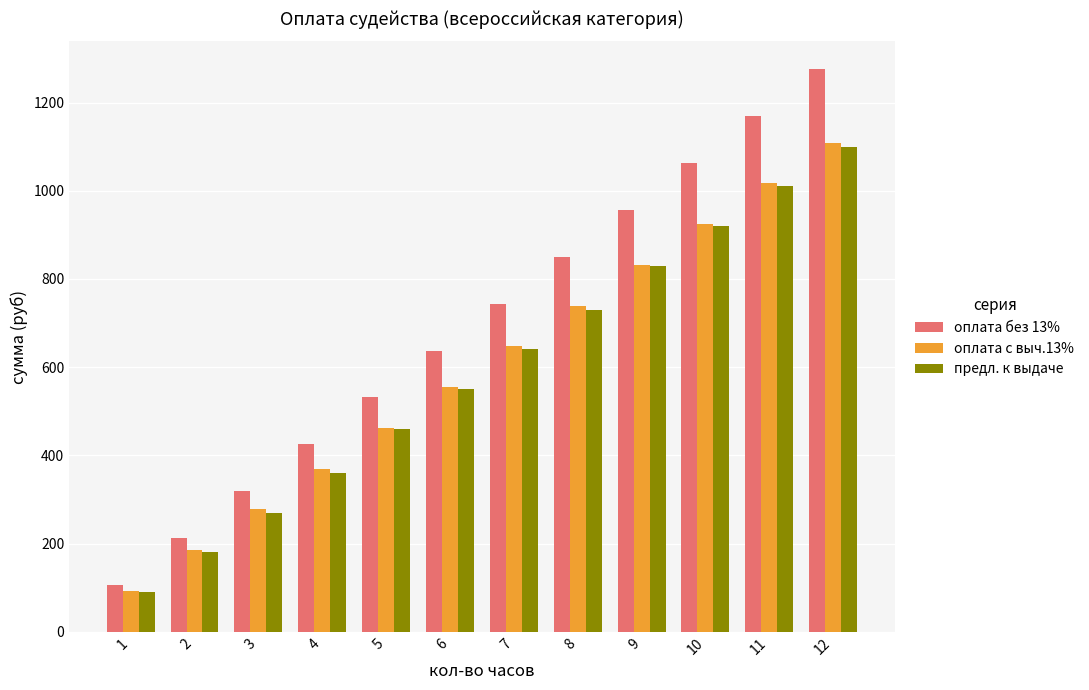

Does the chart contain any negative values?

No